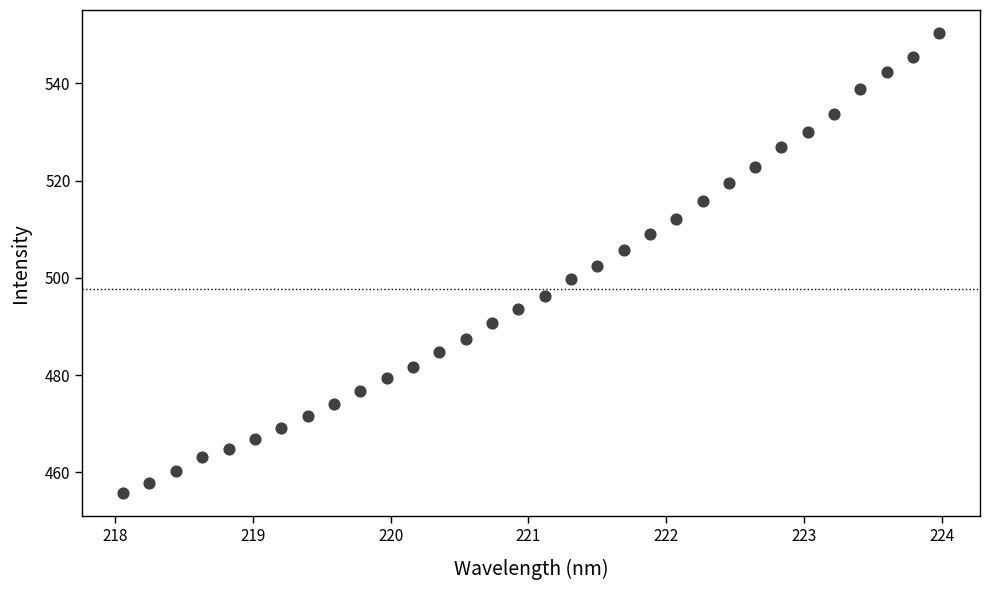

What is the range of X values (max minus min)?

5.9